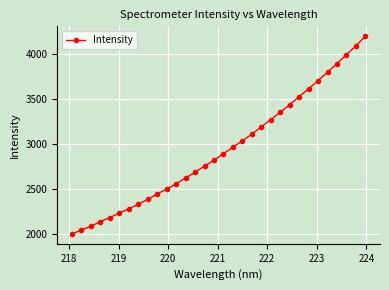

What is the value of the 27th point from the left?

3707.7